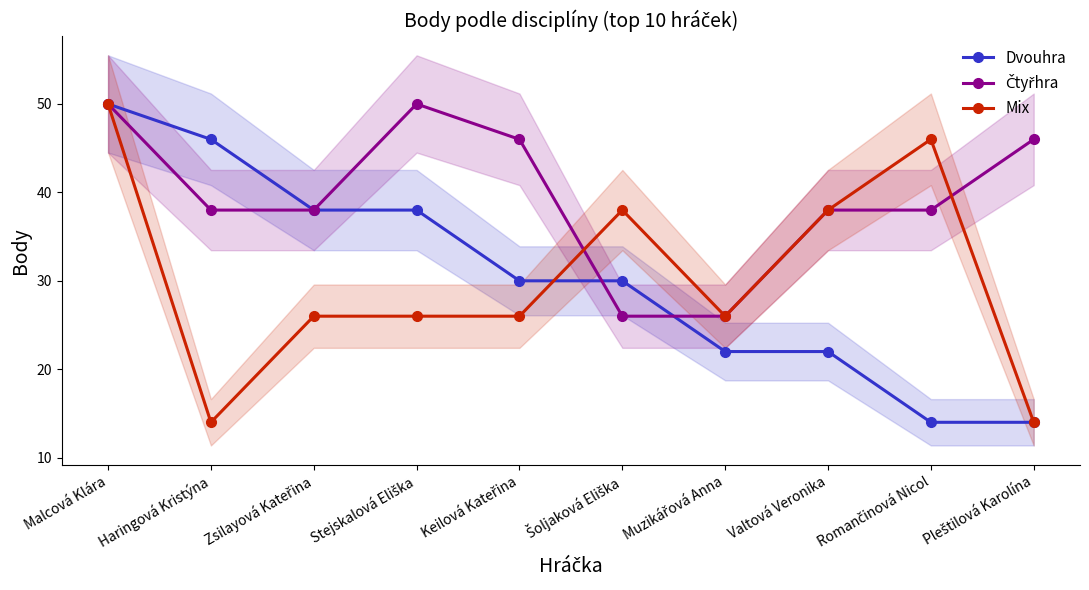

Is it true that Mix equals 38 at Valtová Veronika?

True